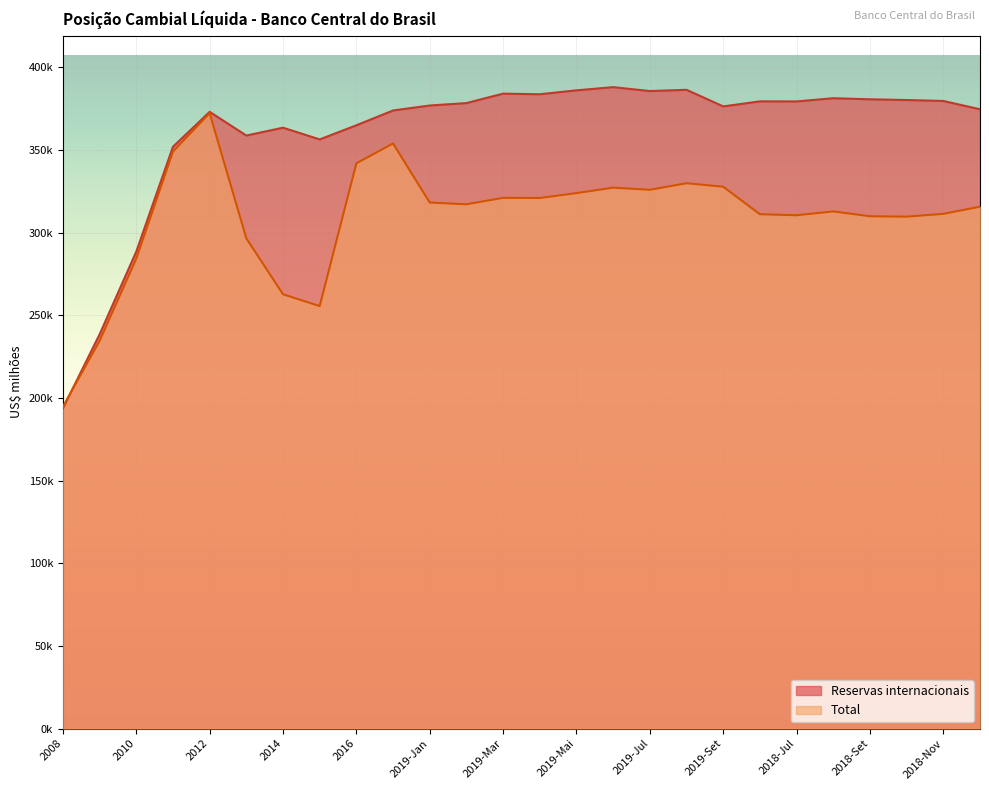

Which category has the highest value across all series?

2019-Jun